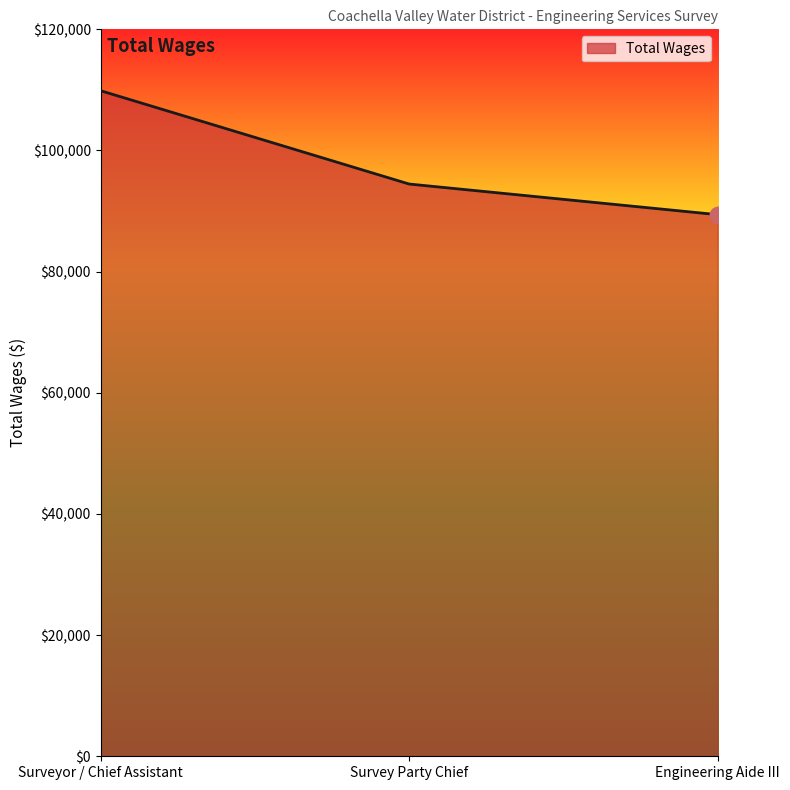

Reading left to right, what are all the values shown in this chart?

109869	94463	89407